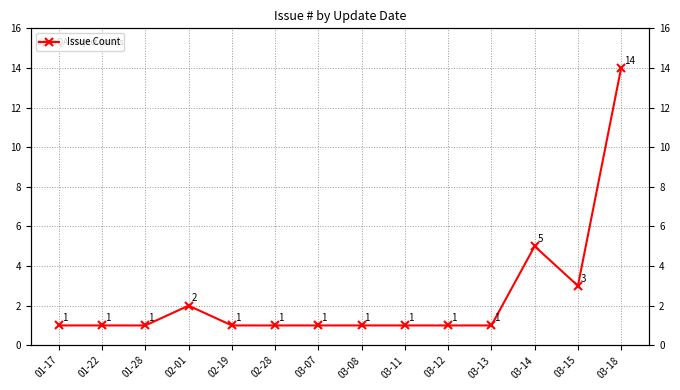

How many points are higher than both their immediate neighbors (excluding endpoints)?

2